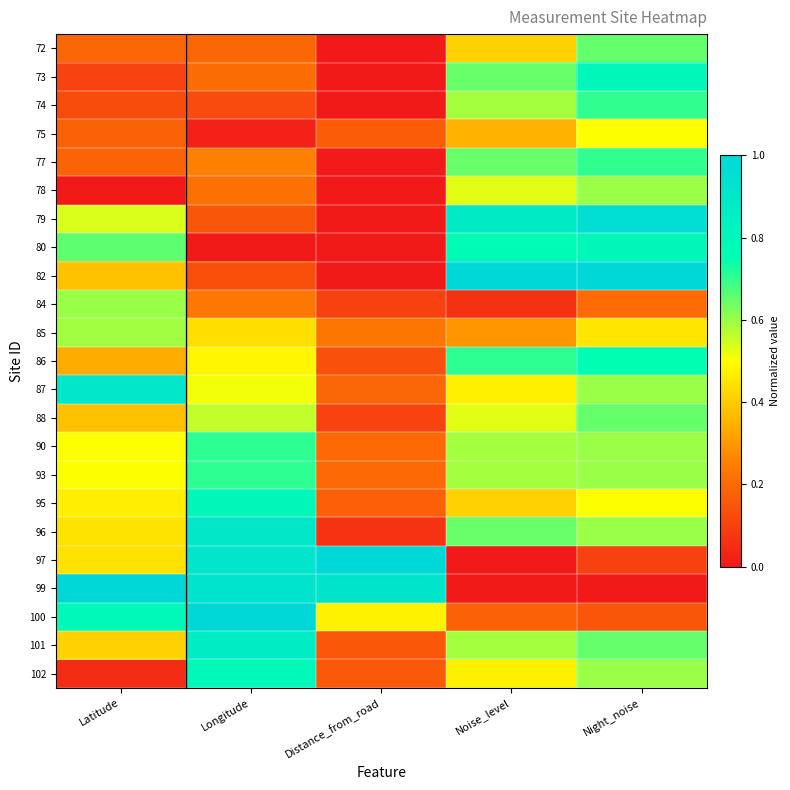

What is the difference between the highest and lowest values at Night_noise?

1.0